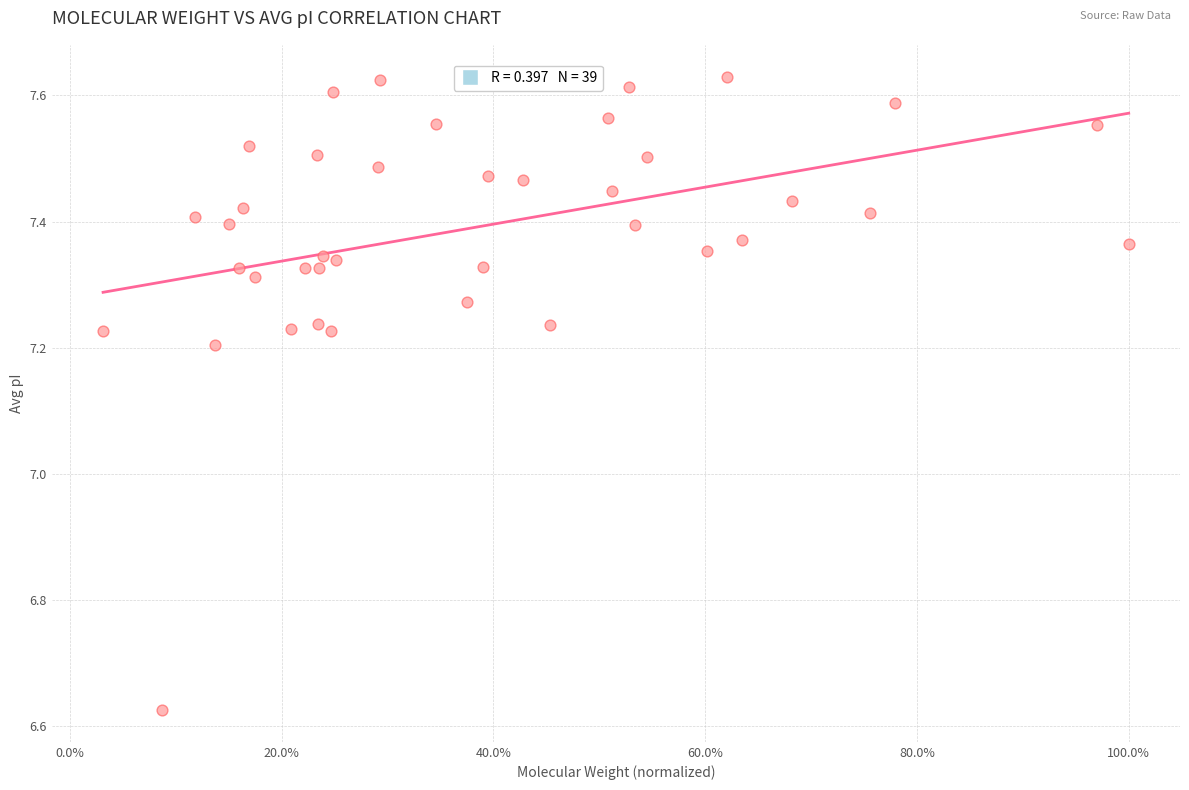

What is the range of Y values (max minus min)?

1.0